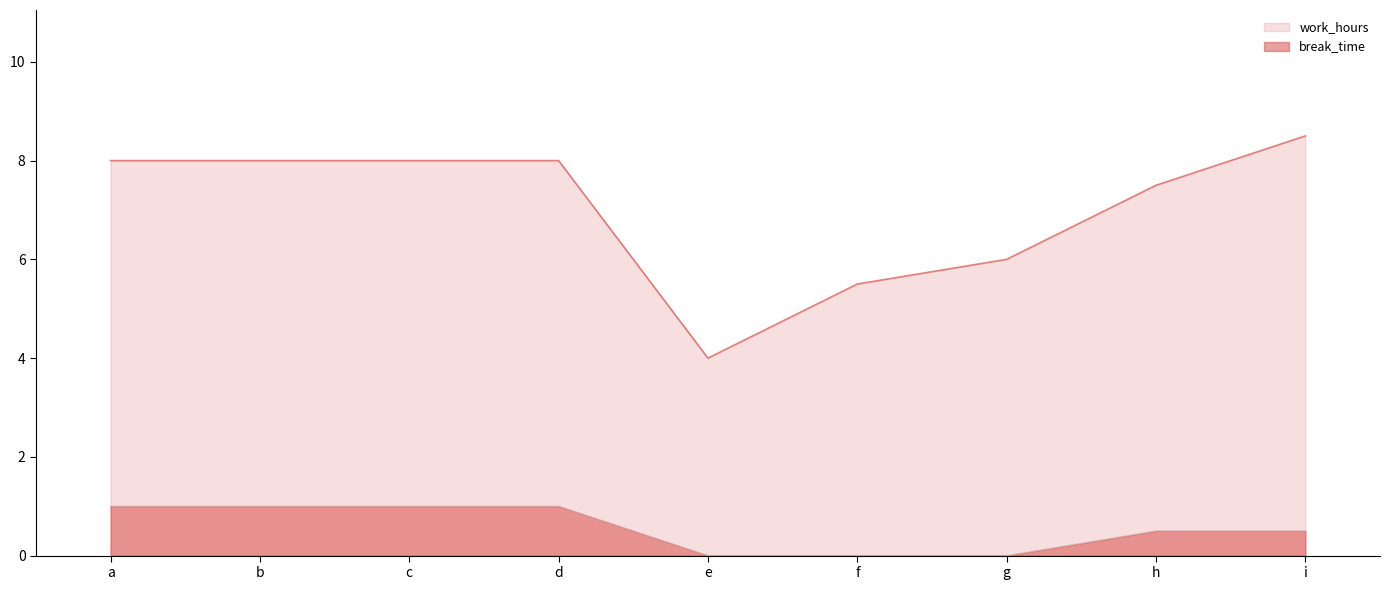

Rank the series at d from highest to lowest value.

work_hours, break_time